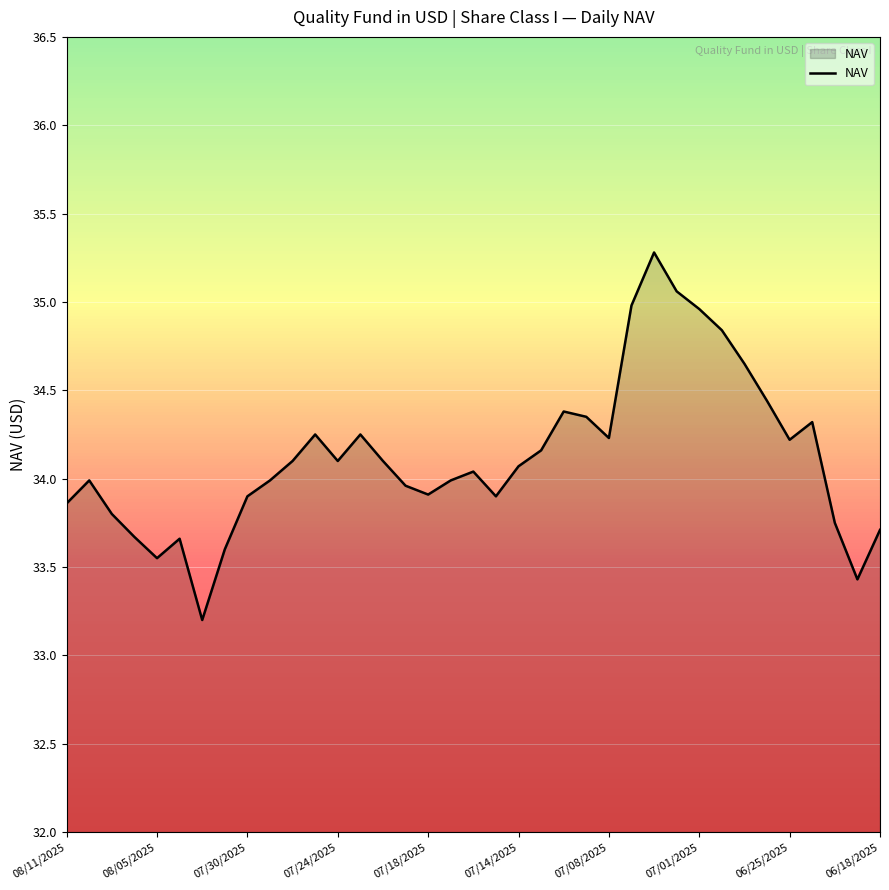

Does the chart display data point markers on the line(s)?

No